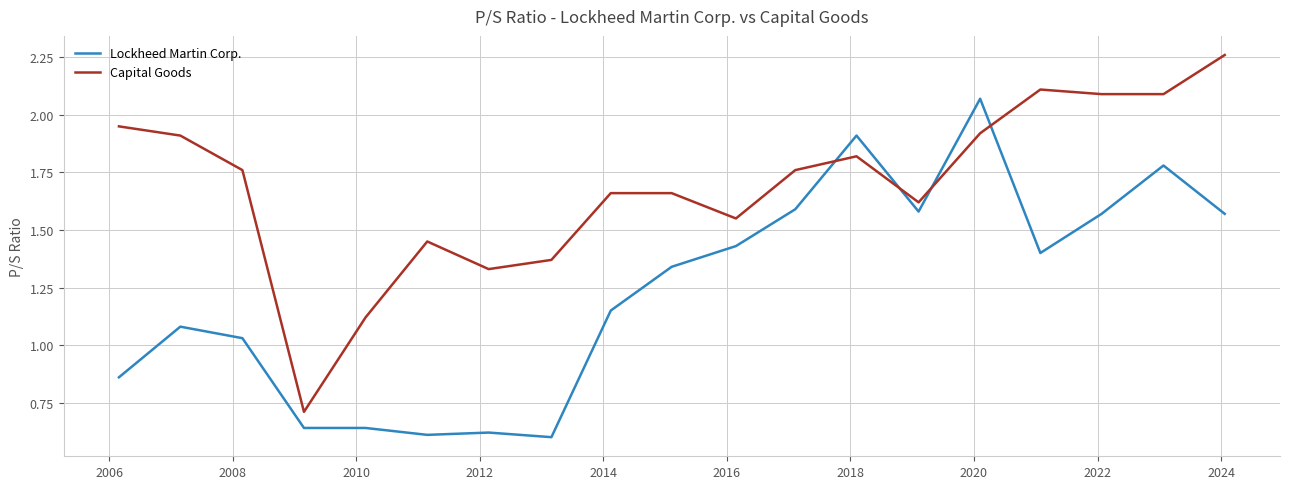

Which series has the largest range (max minus min)?

Capital Goods